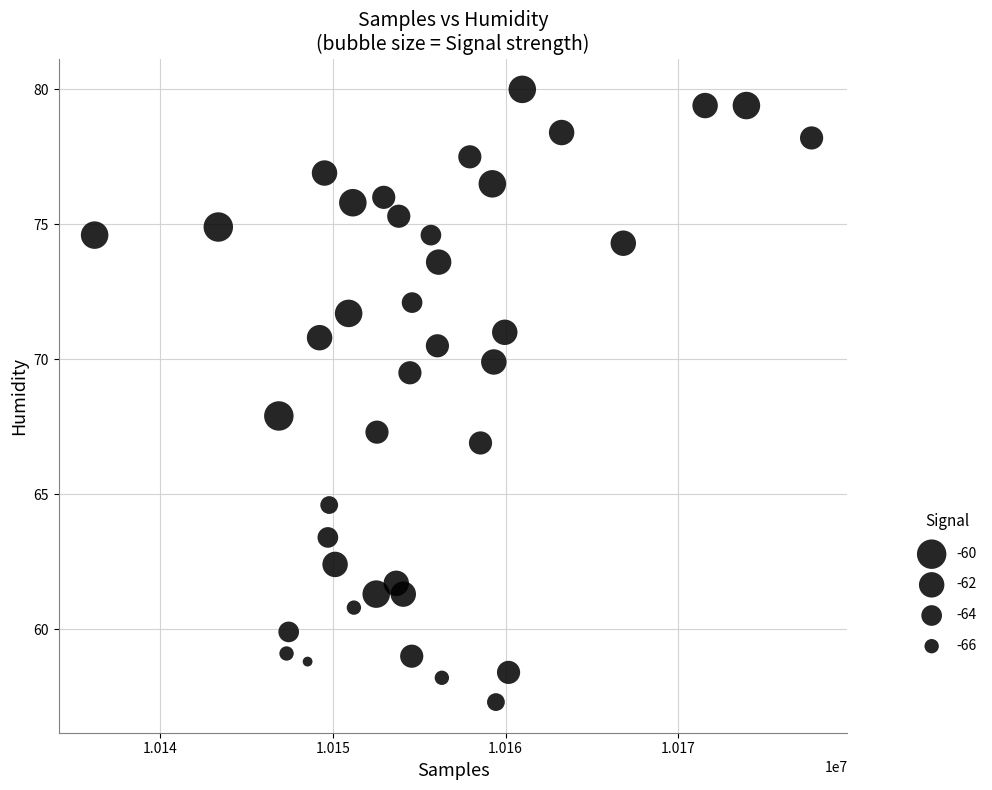

What is the range of X values (max minus min)?

41516.0